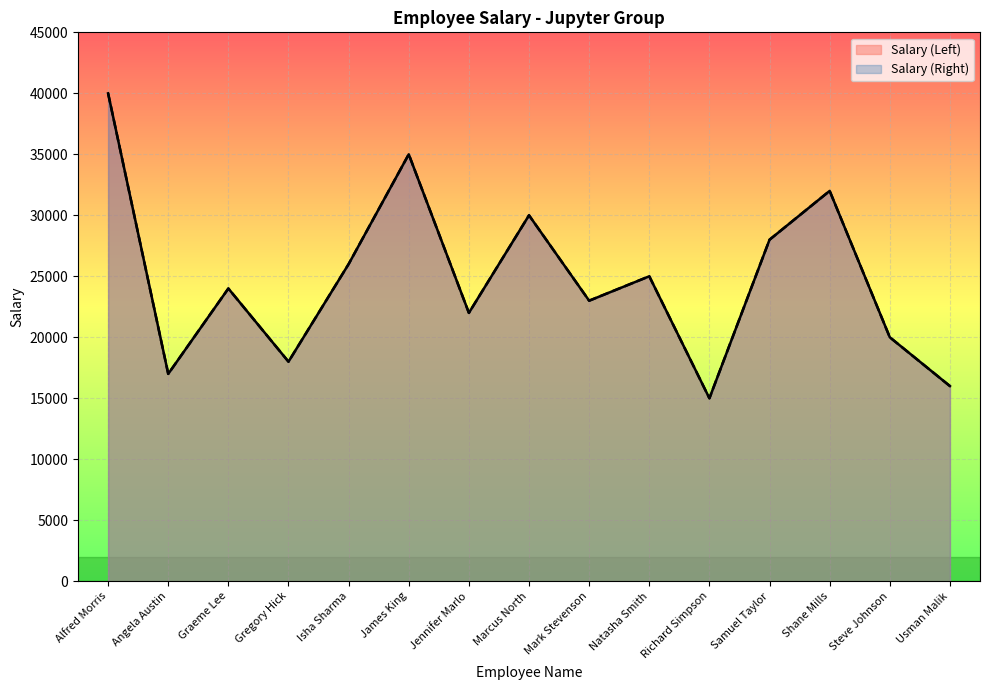

True or false: Salary (Left) has a value of 7246 at Isha Sharma.

False